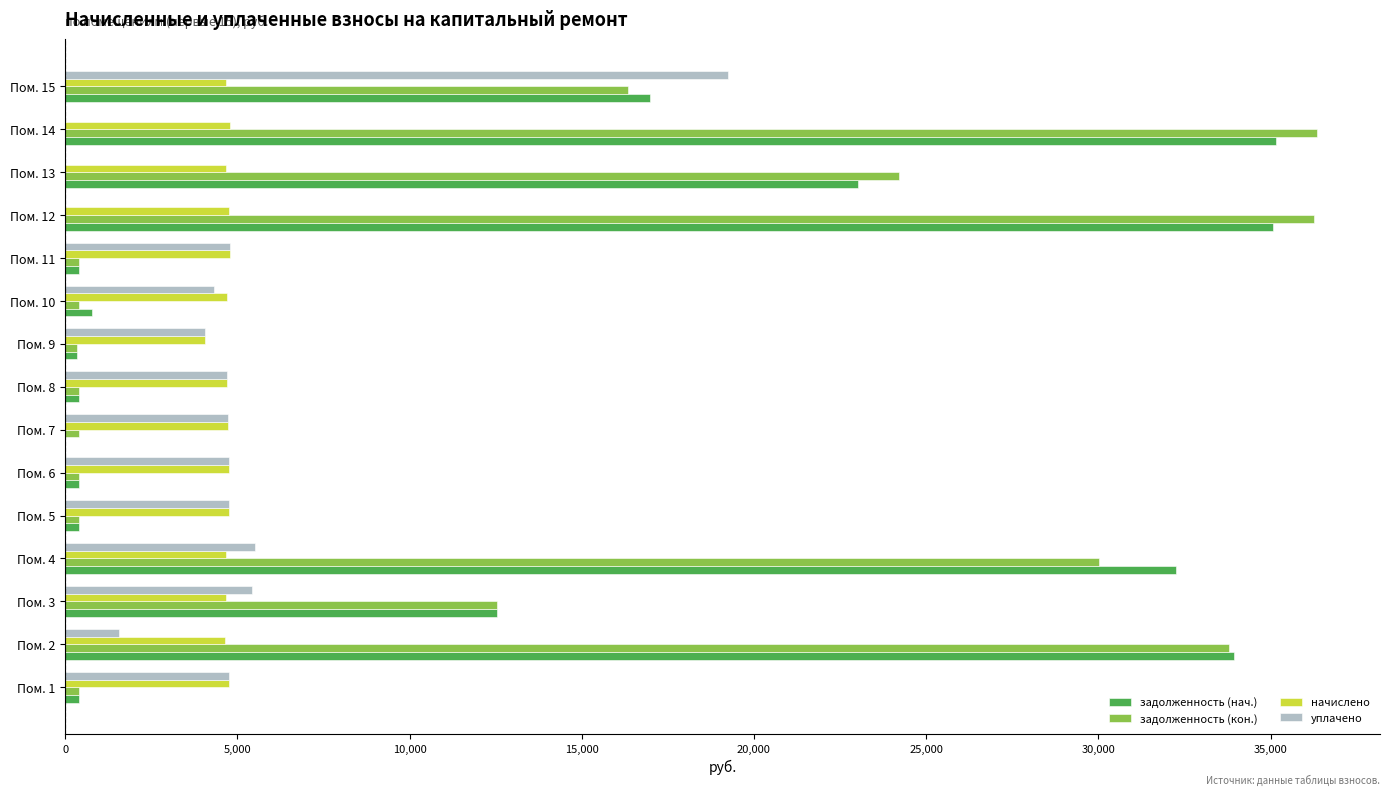

Which series changed the most between Пом. 11 and Пом. 15?

задолженность (нач.)